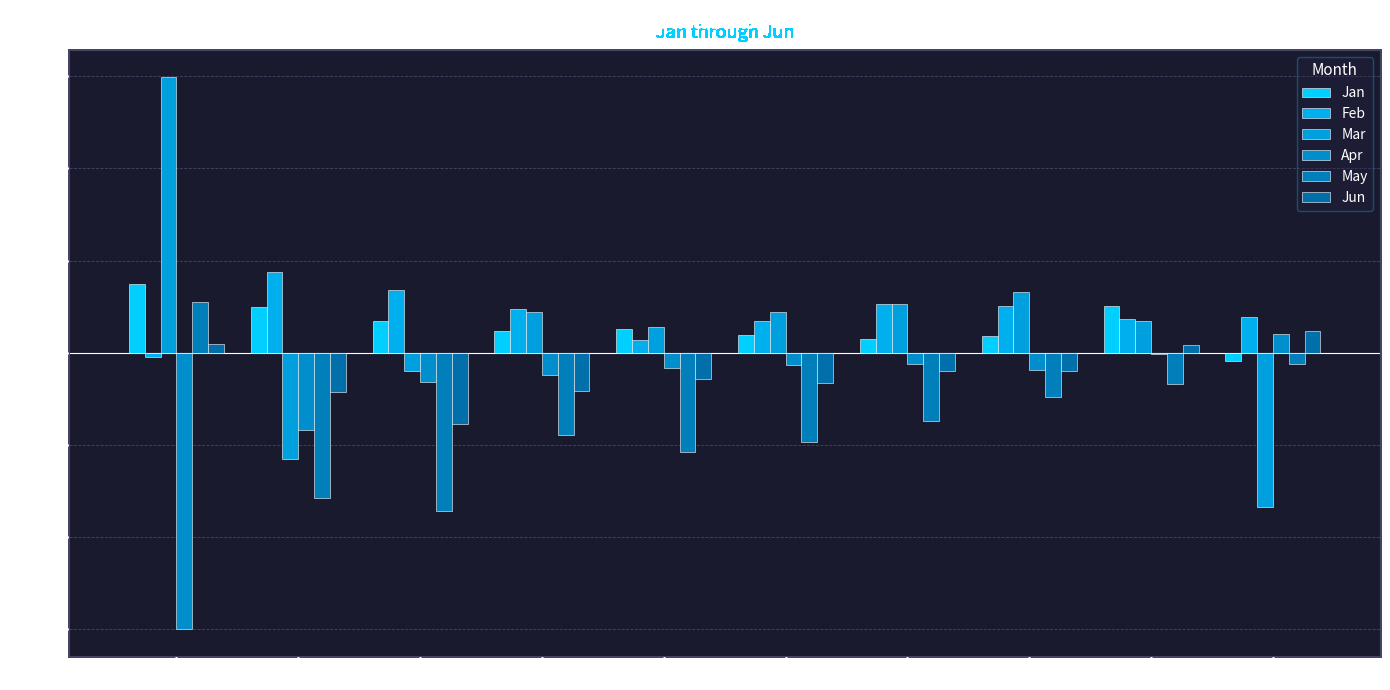

Are the bars grouped side by side (vs. stacked)?

Yes